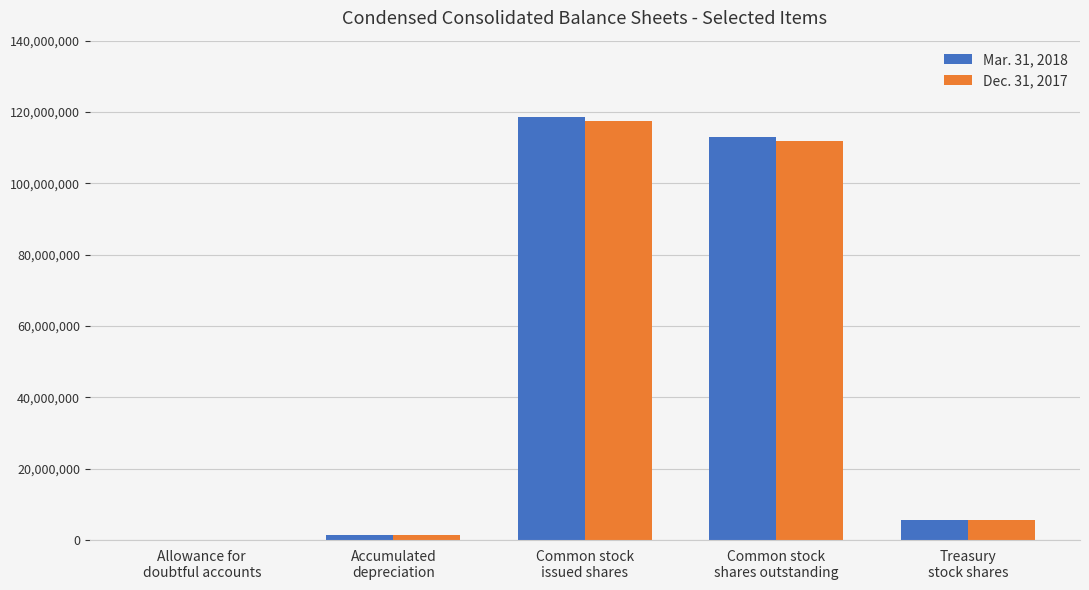

At which label is Mar. 31, 2018 closest to 59312860?

Common stock
shares outstanding